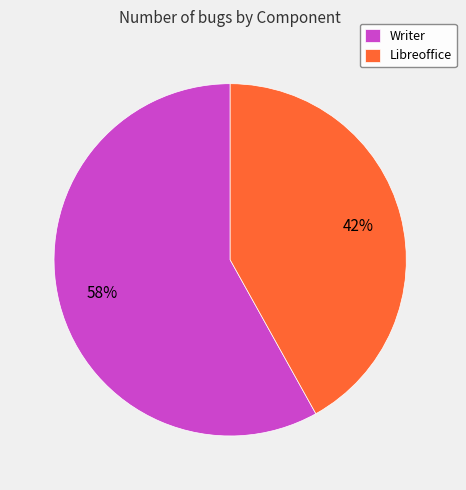

Is it true that Libreoffice is 54% of the pie?

False